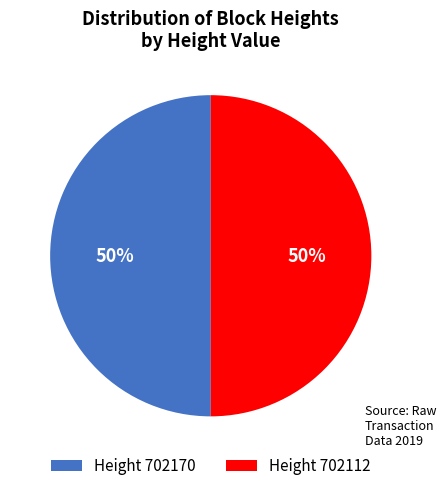

What percentage is the Height 702112 slice, to the nearest percent?

50%